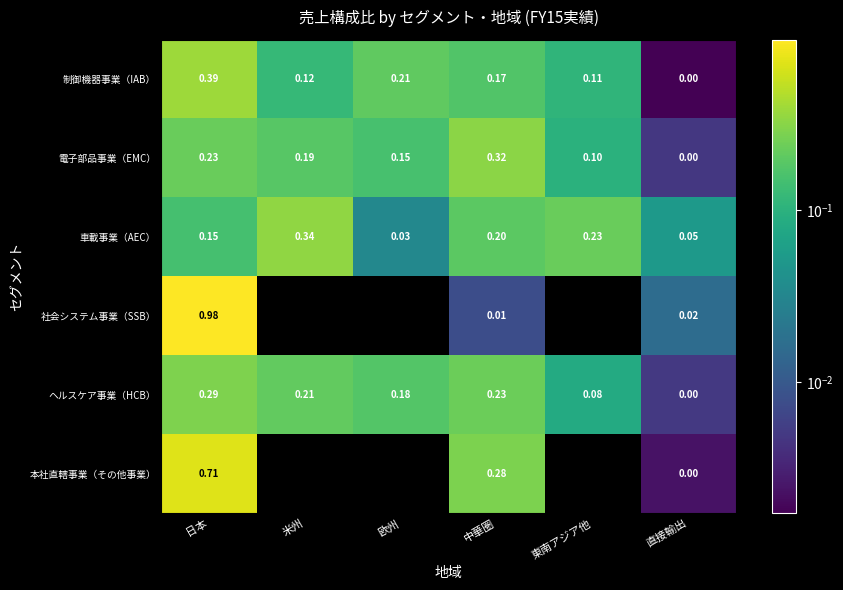

Rank the categories by 電子部品事業（EMC） value from highest to lowest.

中華圏, 日本, 米州, 欧州, 東南アジア他, 直接輸出